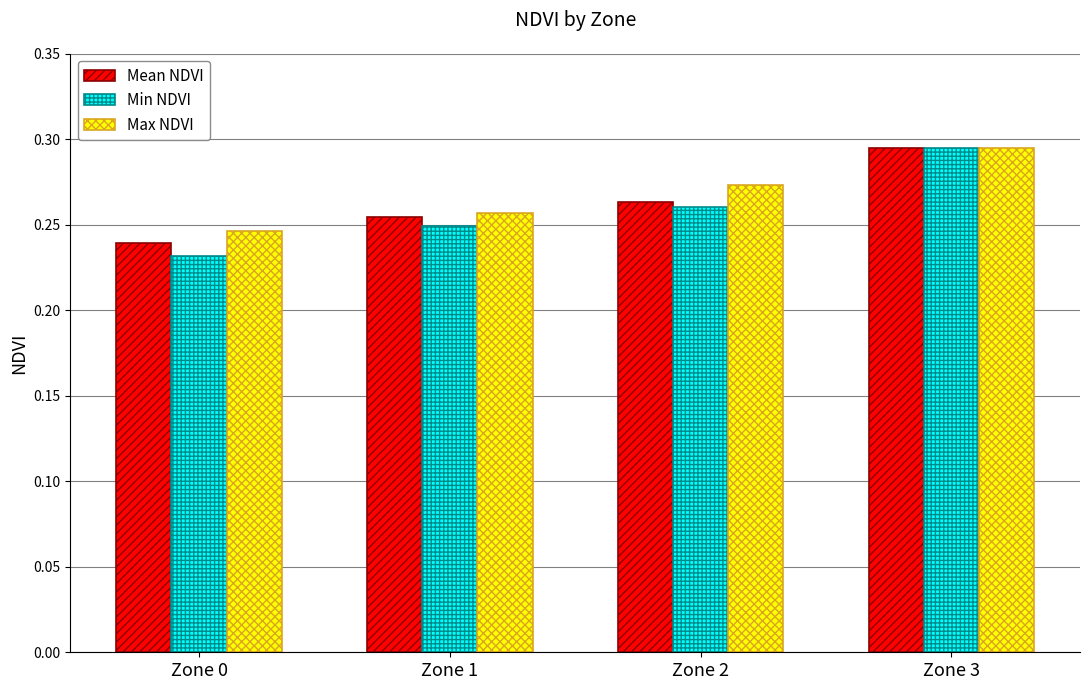

Which series has the widest spread of values?

Min NDVI